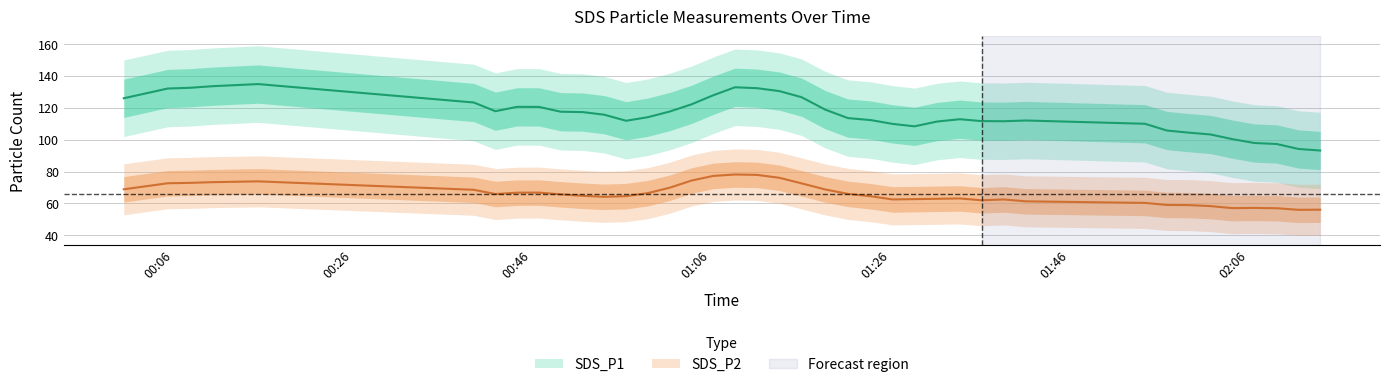

In SDS_P2, how many points are lower than both neighbors (excluding endpoints)?

7